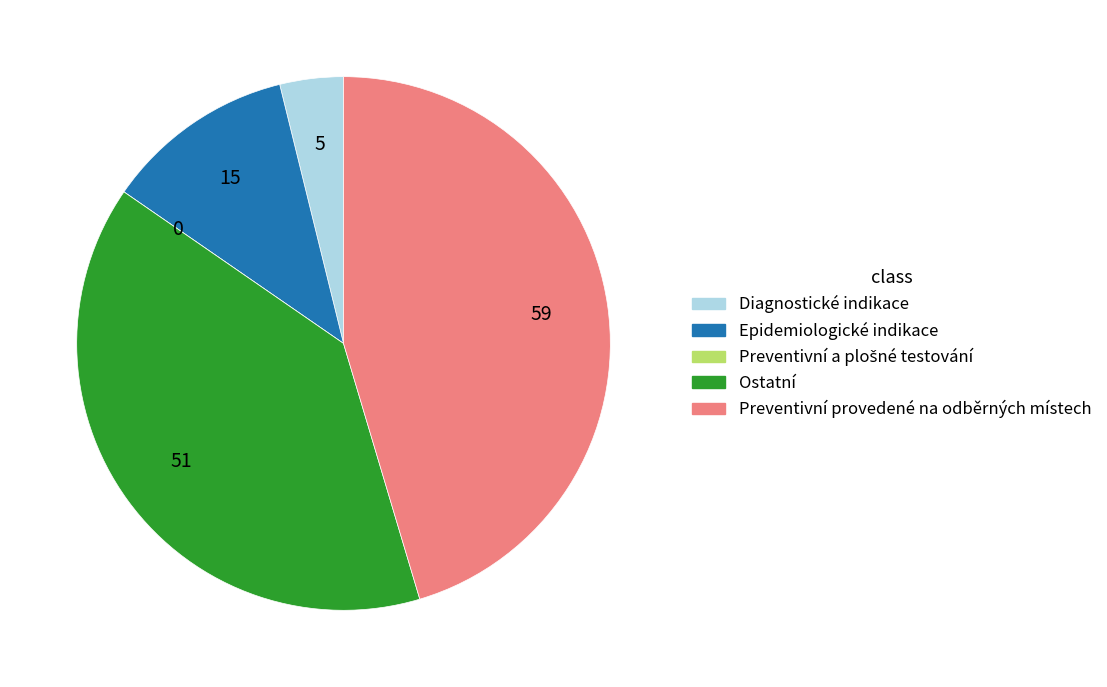

Combined, do Ostatní and Epidemiologické indikace account for over 50%?

Yes